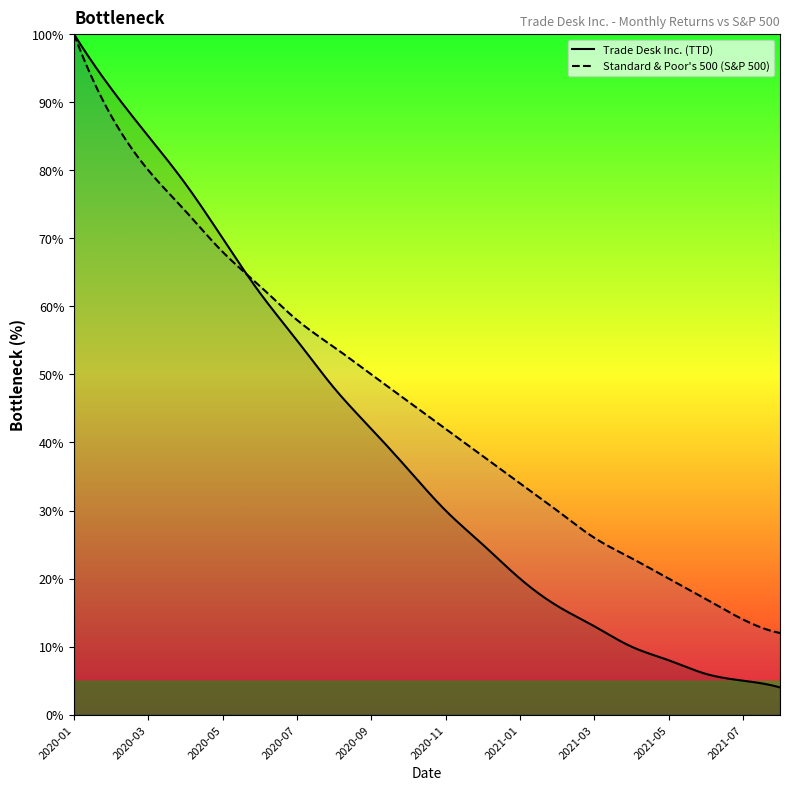

What is the value of the Trade Desk Inc. (TTD) point at the 14th from the left?

16